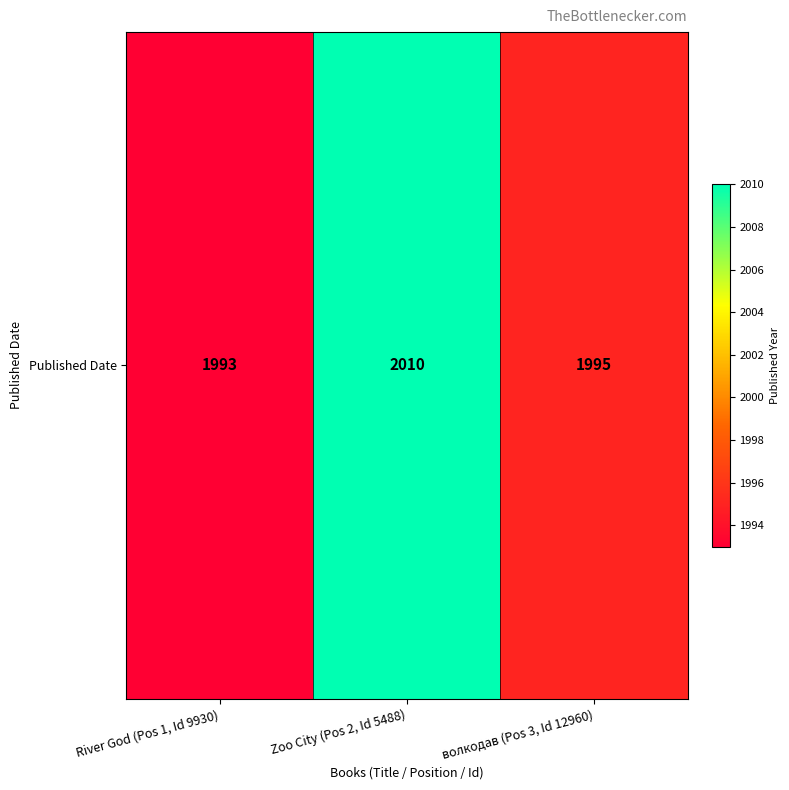

Count the values in the range 1993 to 2010.

3